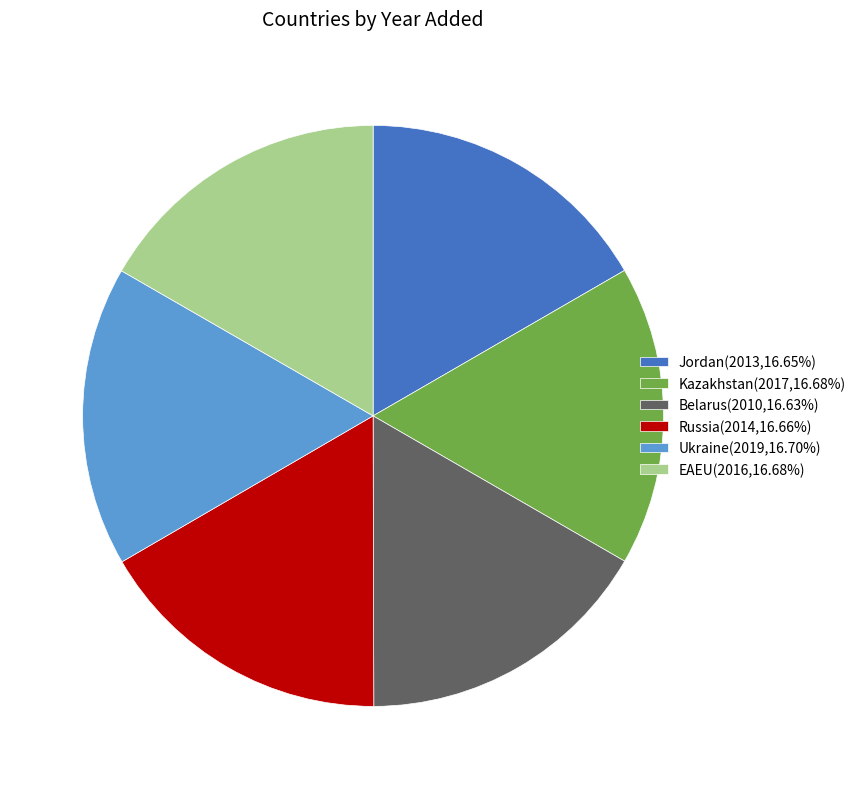

Approximately how many times larger is the value at Kazakhstan(2017,16.68%) compared to Ukraine(2019,16.70%)?

1.0